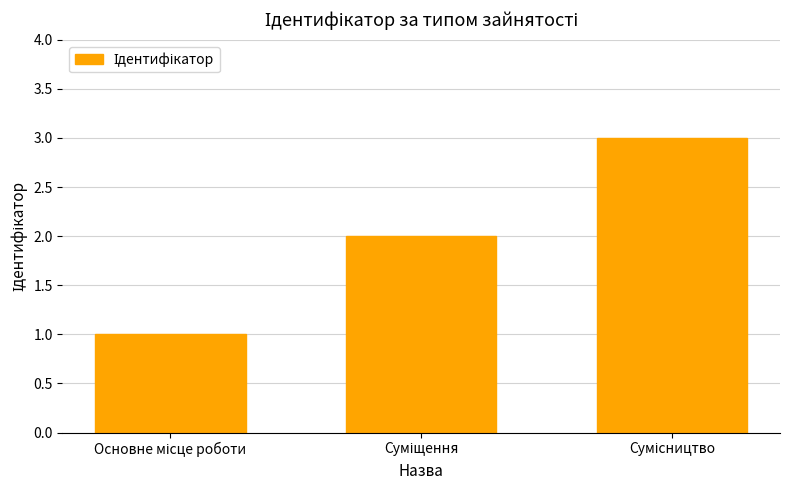

What is the difference between the second highest and minimum values?

1